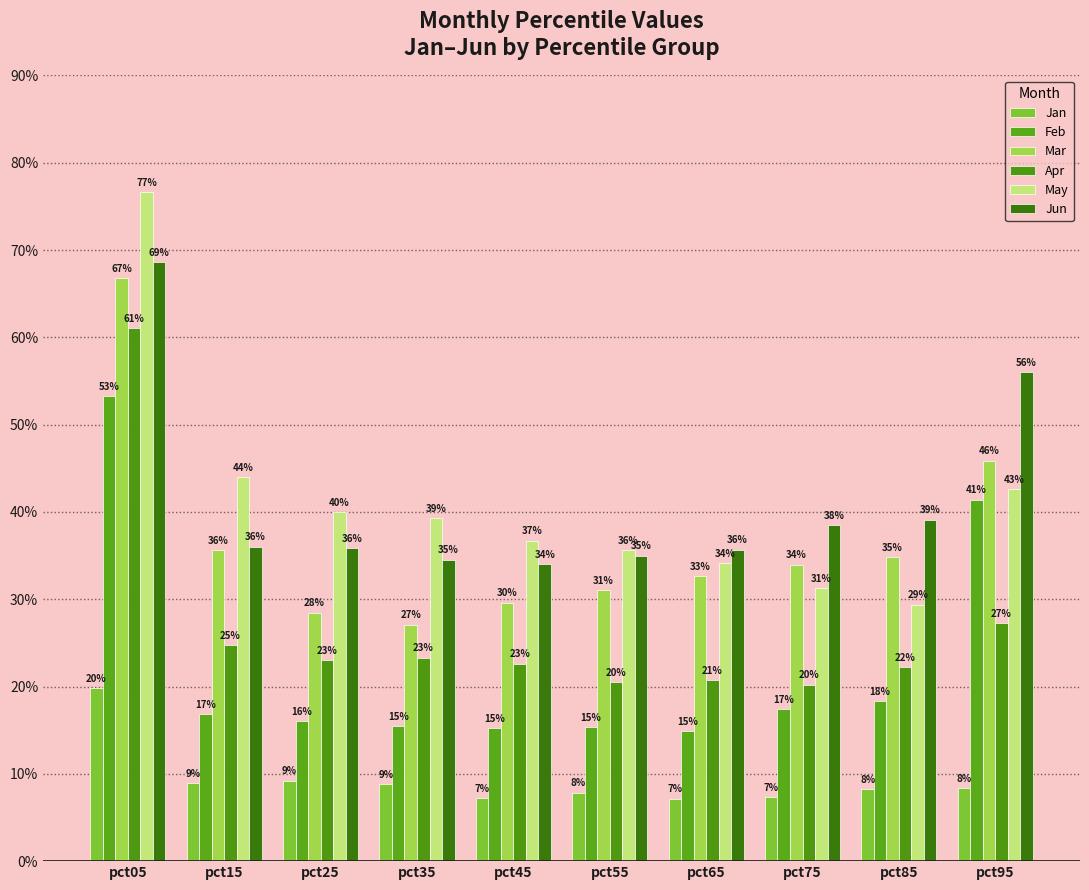

At which label does Jan reach its peak?

pct05